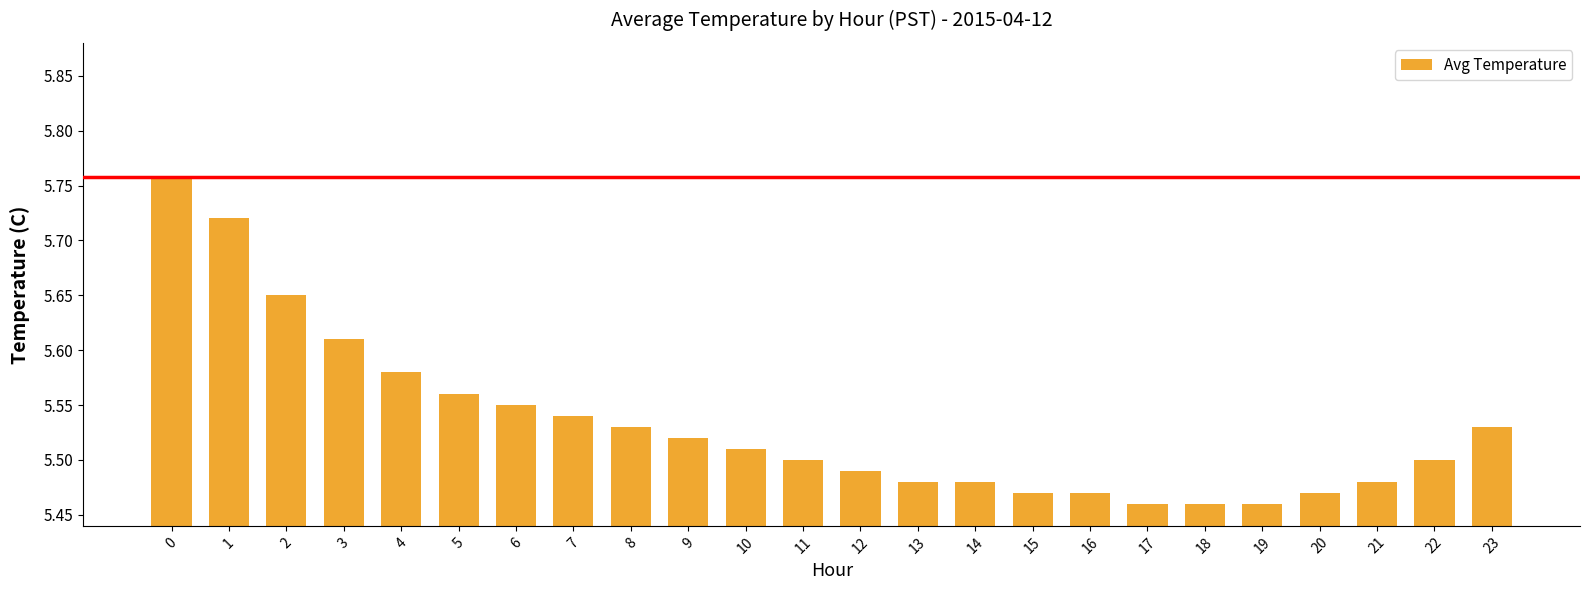

Is it true that the value at 17 is 3.5?

False